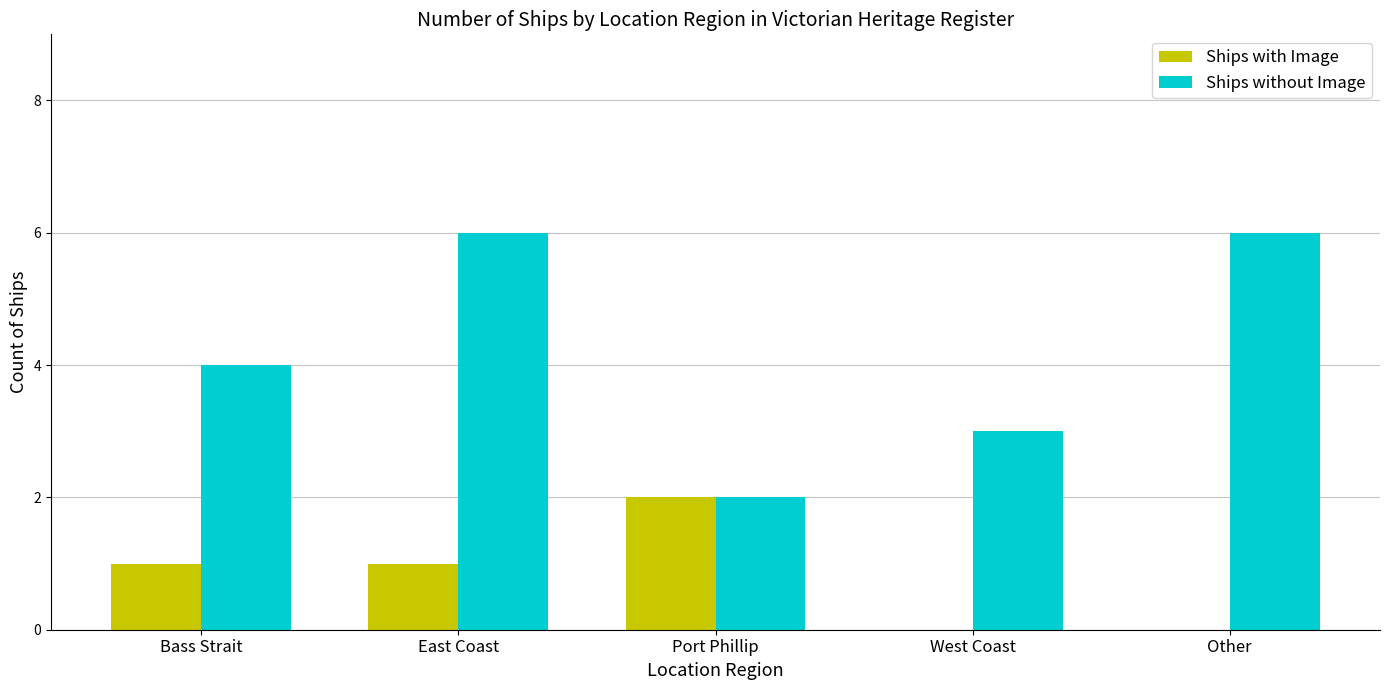

Are the bars horizontal?

No